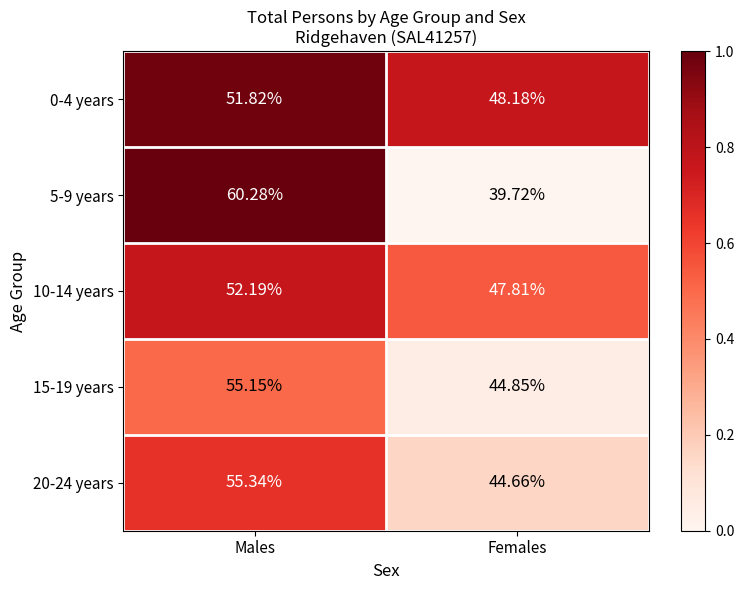

List the series in order of their peak value, lowest first.

0-4 years, 10-14 years, 15-19 years, 20-24 years, 5-9 years